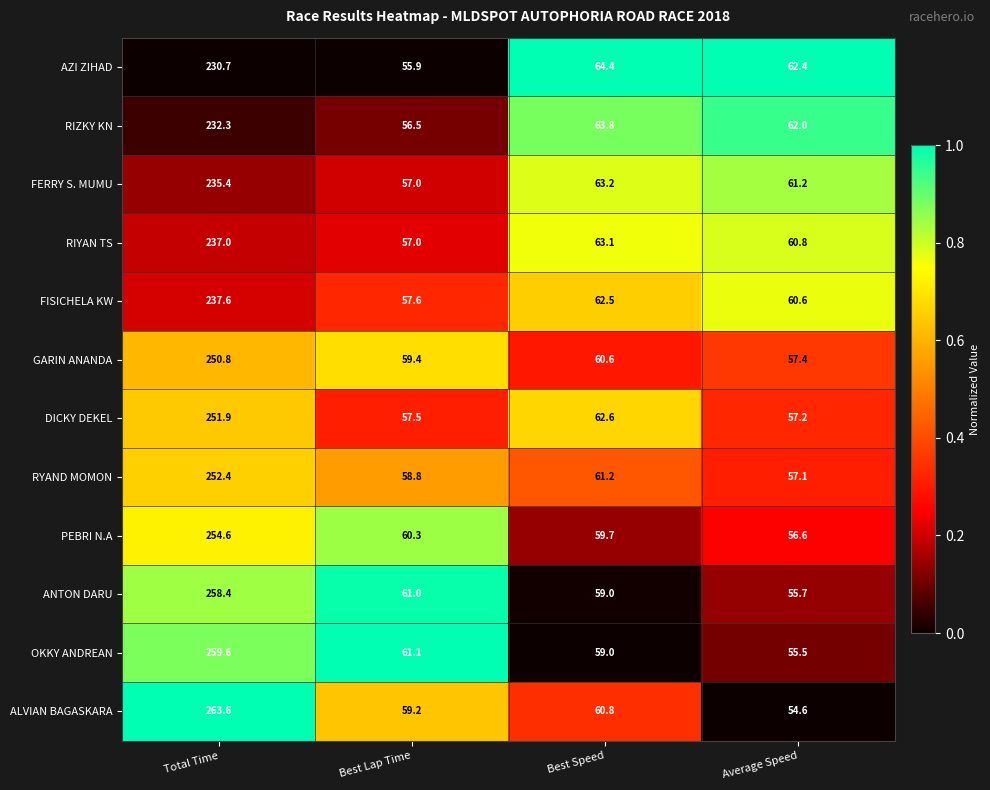

Read the RYAND MOMON value at Total Time.

252.4